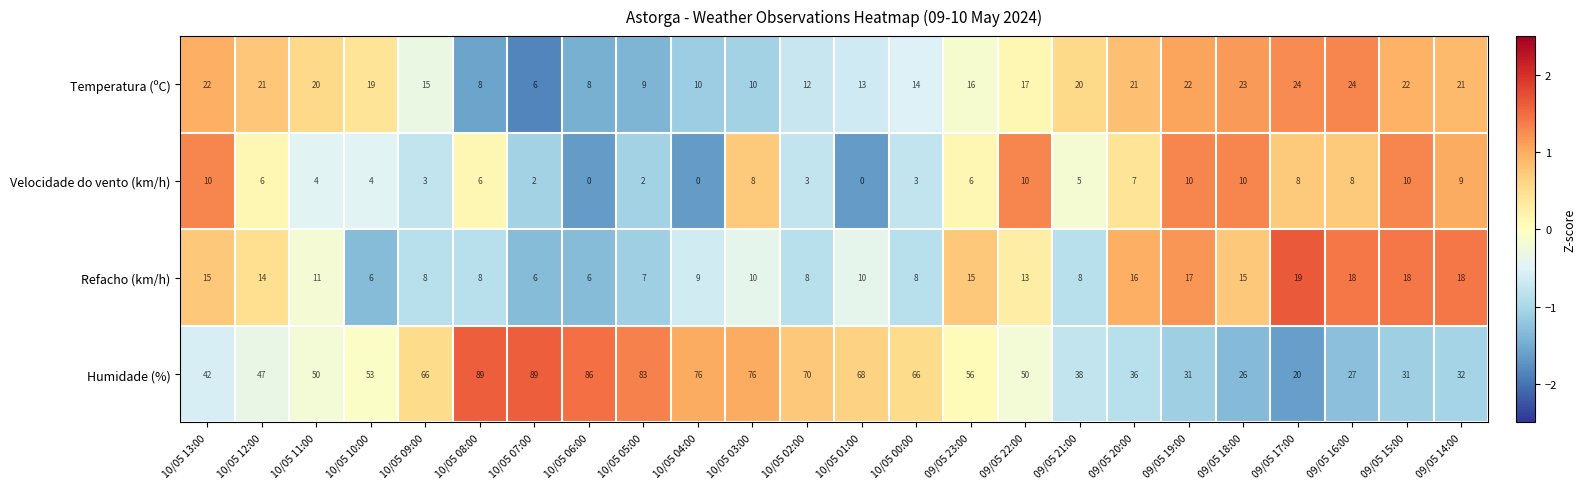

Count the Velocidade do vento (km/h) values in the range 3 to 9.

14